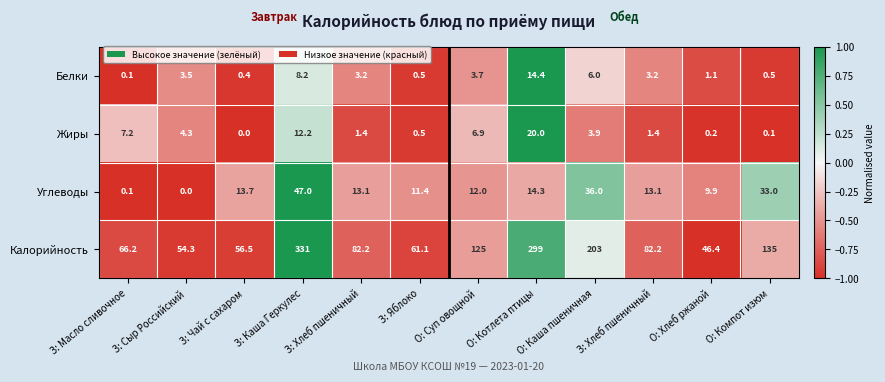

How many data points does each series have?

12